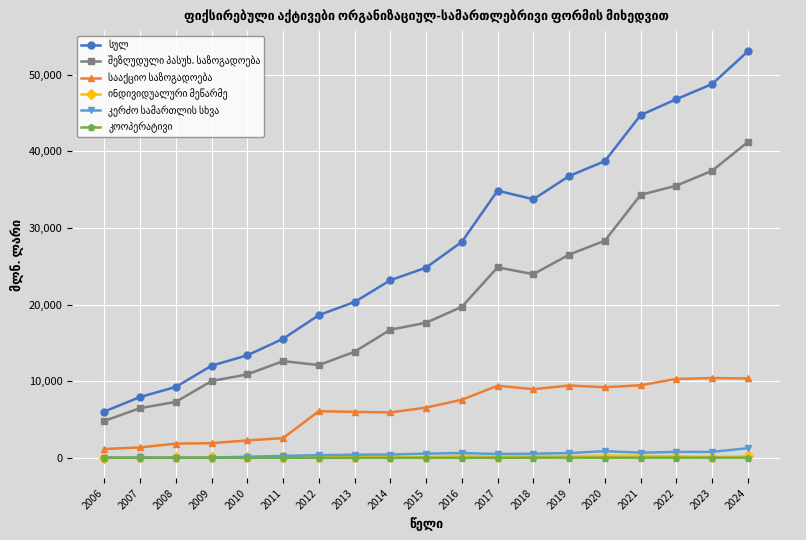

At which category is the sum across all series the highest?

2024